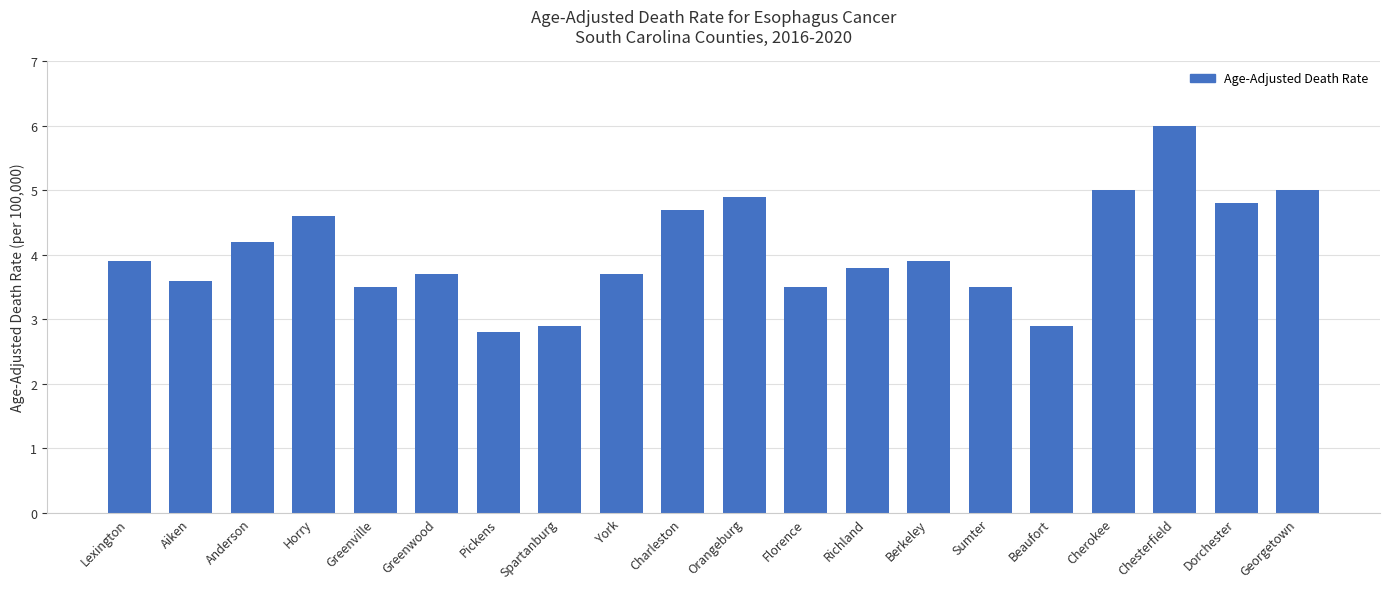

What is the difference between the second highest and second lowest values?

2.1